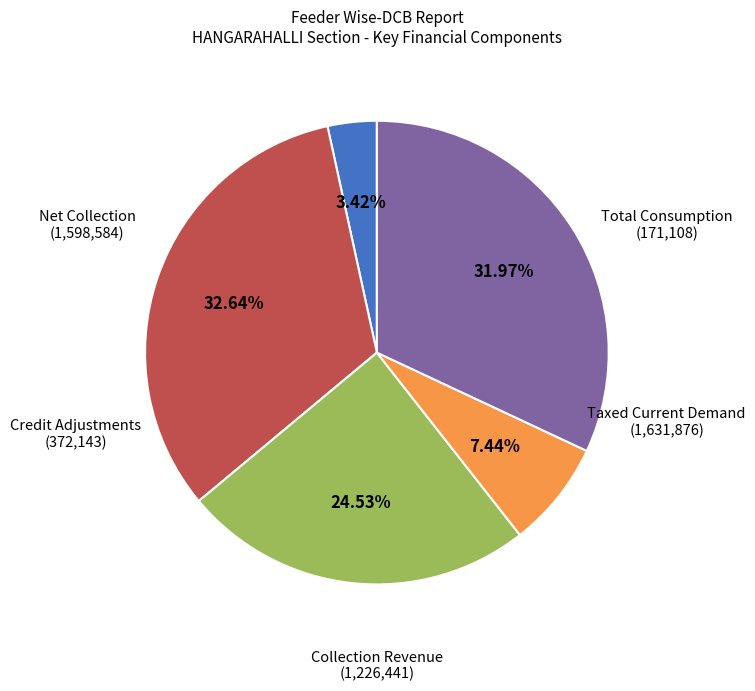

Is there a majority slice in this chart?

No